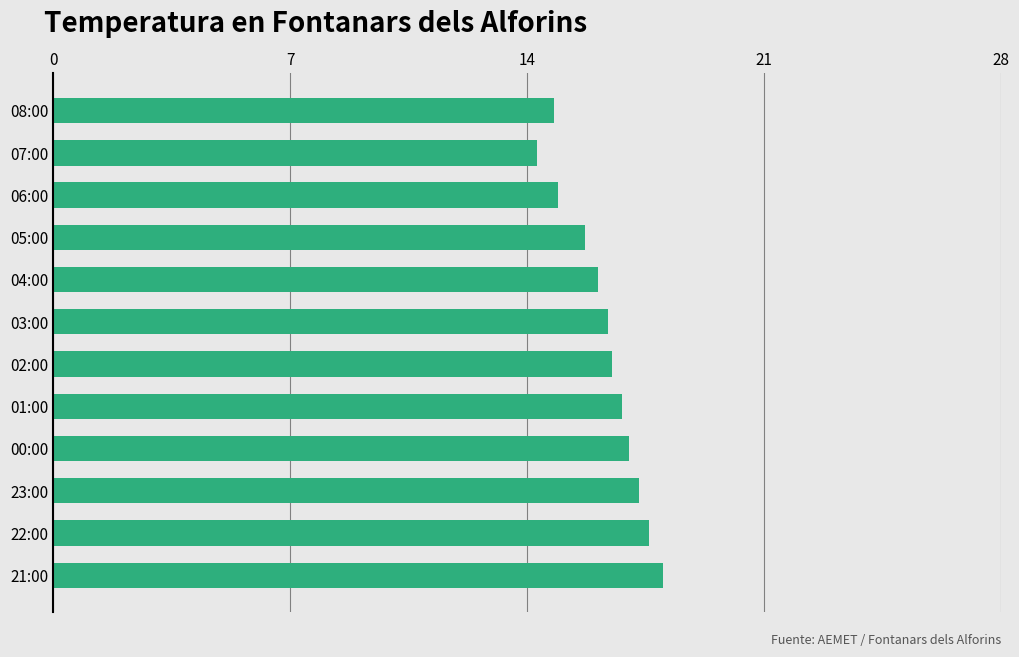

The chart shows a value of 17.0 at 00:00. True or false?

True